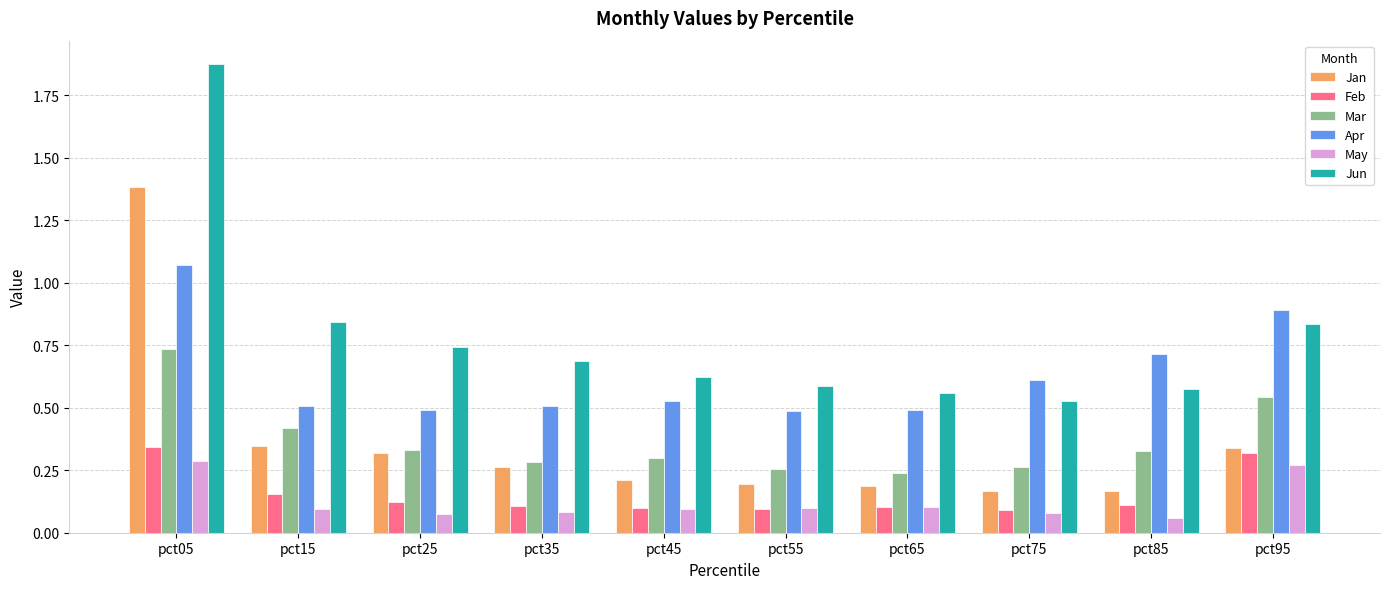

Are the bars horizontal?

No